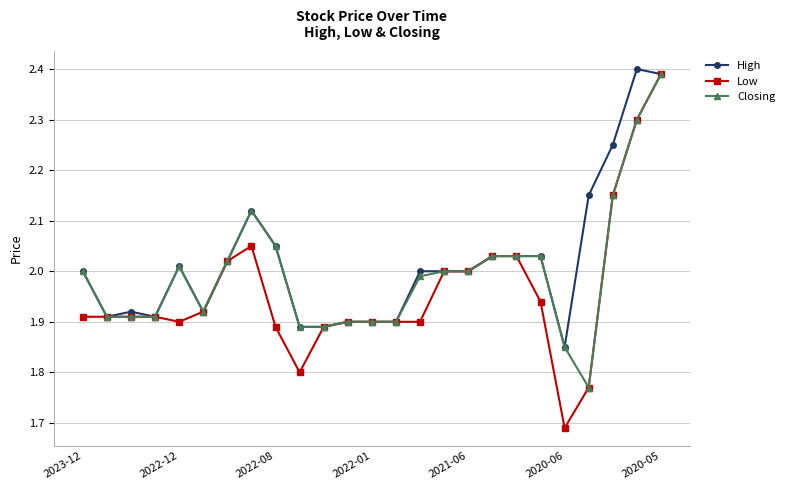

At how many categories does at least one series exceed 1?

25